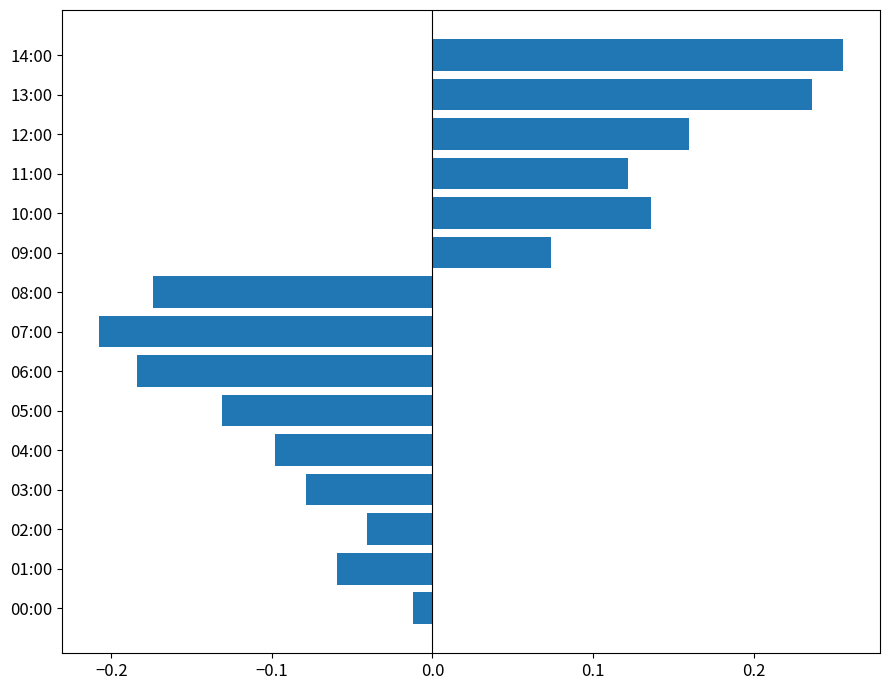

Between 12:00 and 07:00, which is larger?

12:00